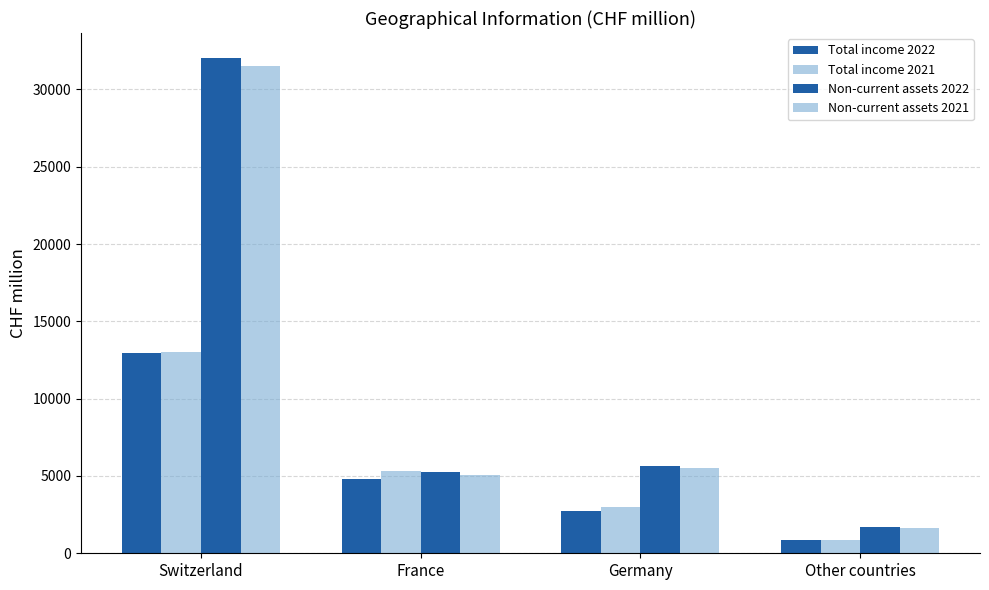

Count the number of categories in the chart.

4